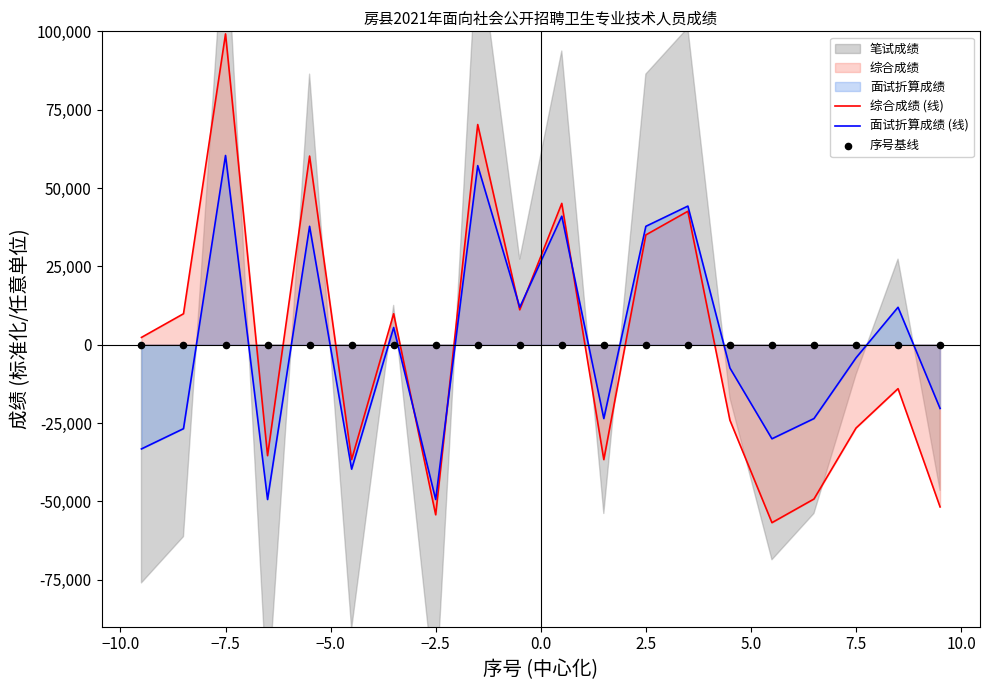

Which series contains the lowest Y value?

综合成绩 (线)